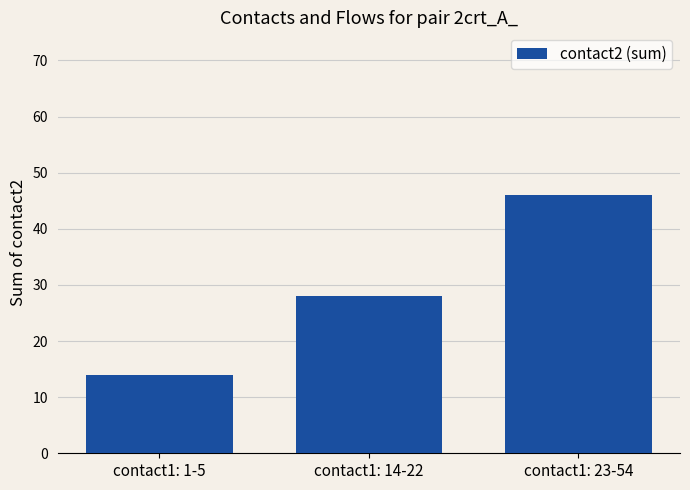

The chart shows a value of 65 at contact1: 23-54. True or false?

False